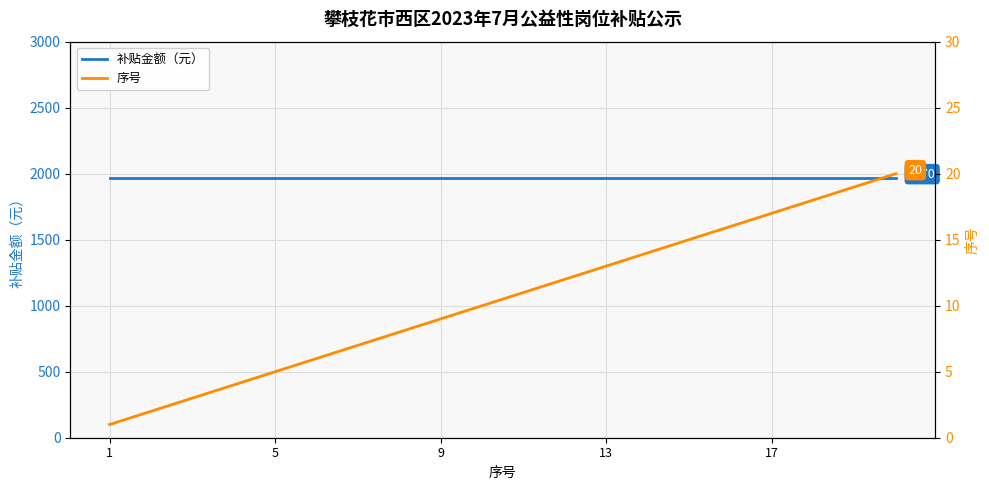

True or false: 序号 and 补贴金额（元） cross at least once.

False